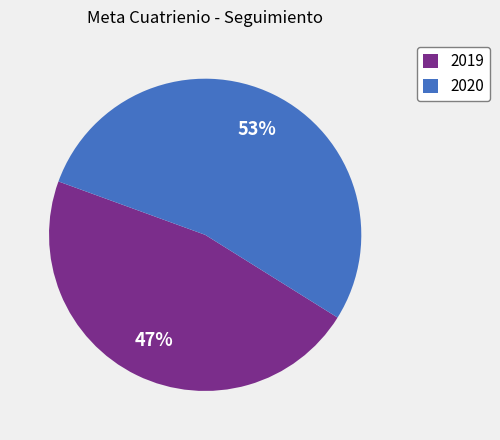

Count the number of slices in the pie.

2